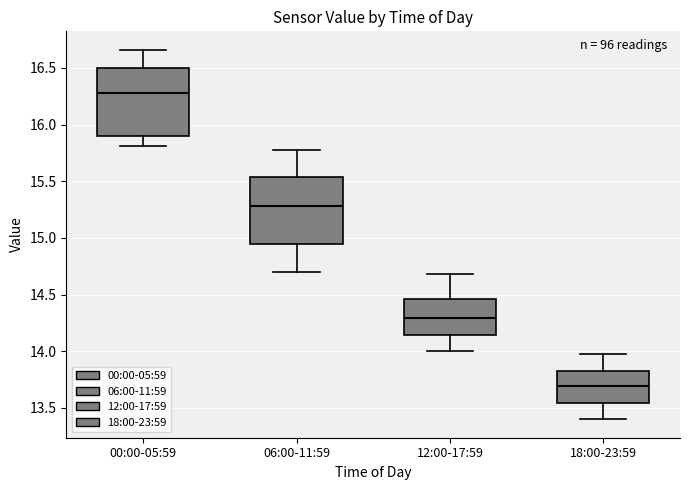

Where does the upper whisker of the box for 12:00-17:59 end on the y-axis? The values are not printed on the chart, so give them approximately, as read against the axis.

14.70